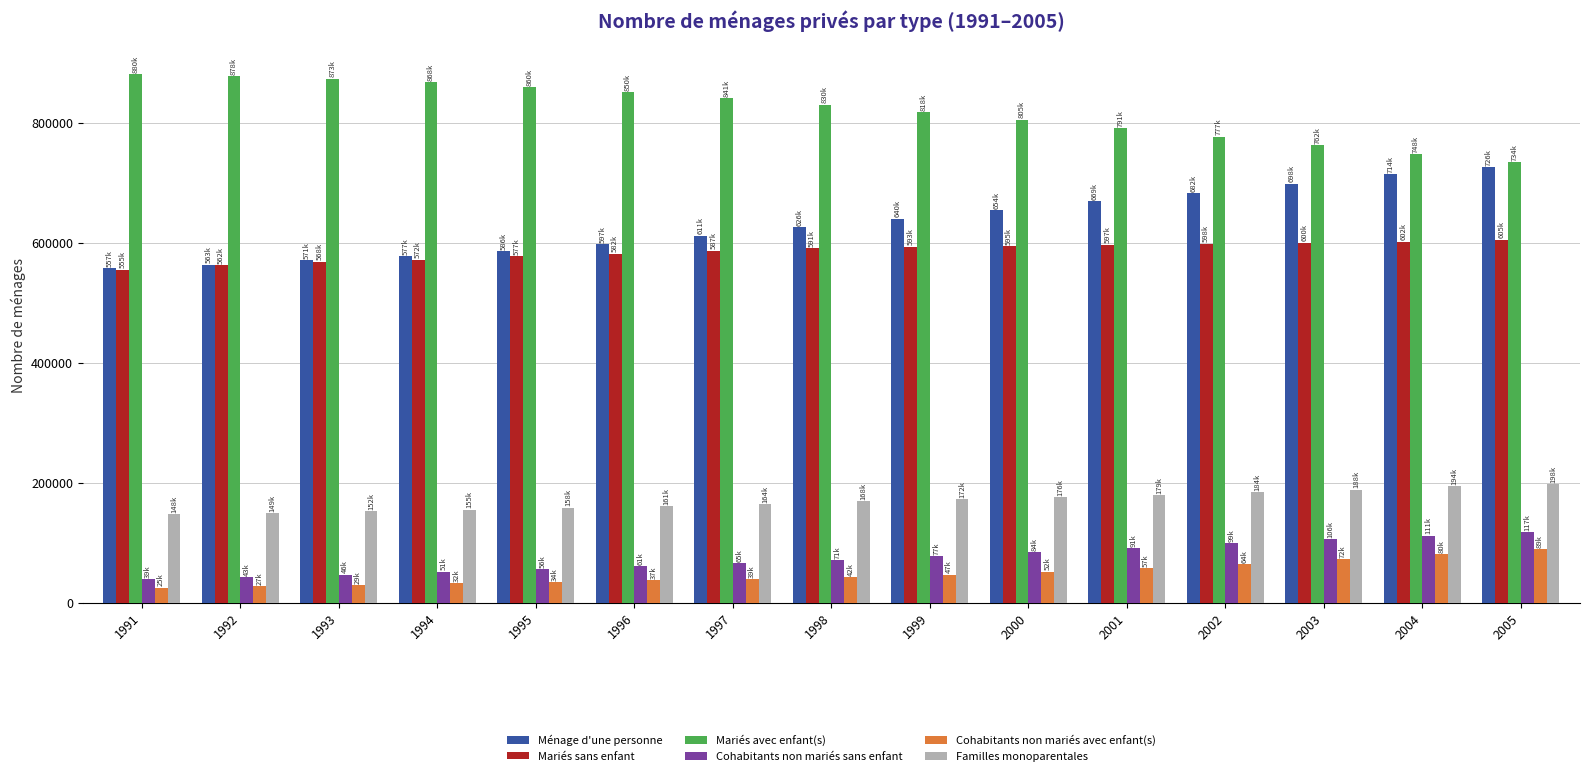

How many bars are there in total?

90